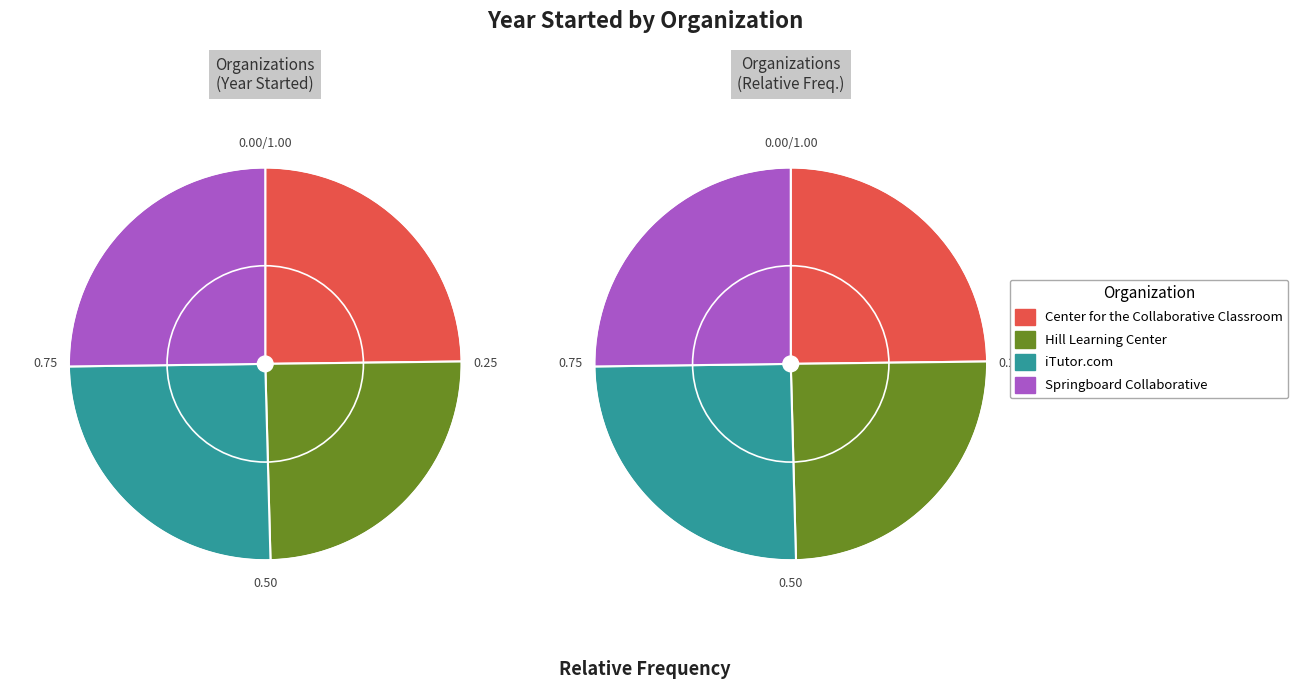

Is the sum of Hill Learning Center and iTutor.com greater than half?

No